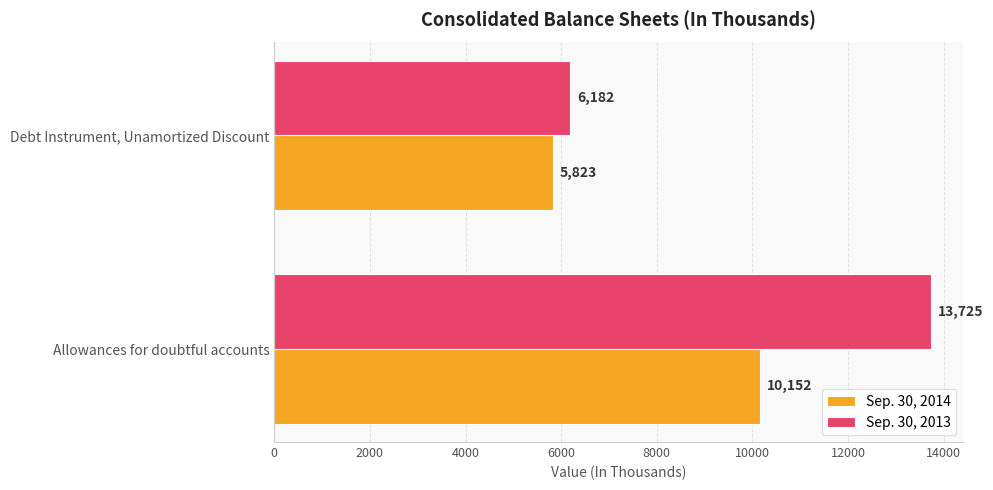

At how many categories does at least one series exceed 8358?

1